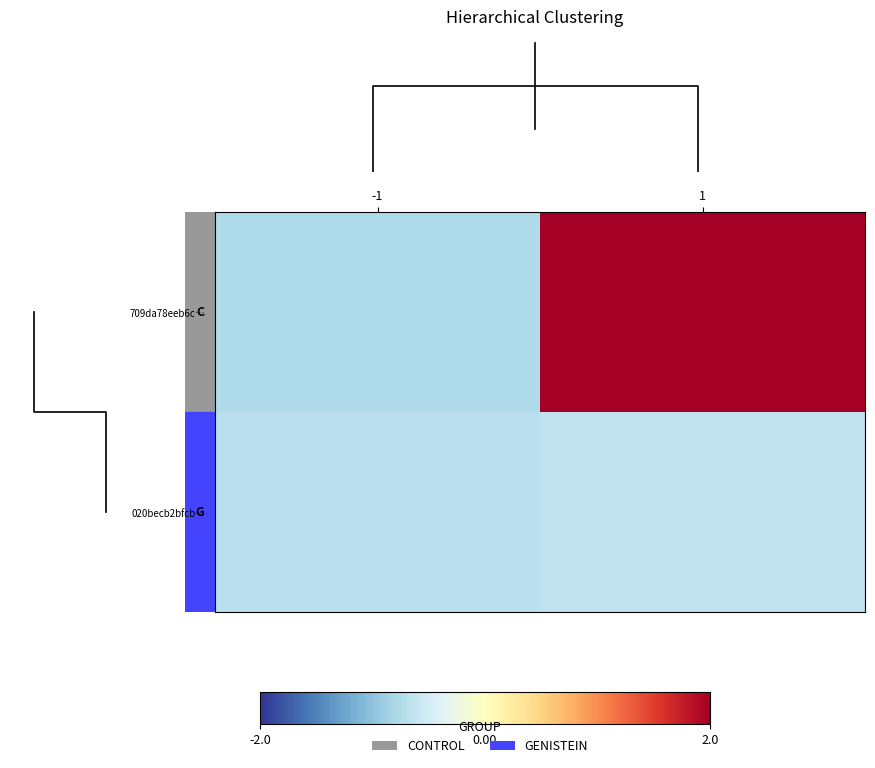

What is the average value of the 709da78eeb6c… series?

0.7